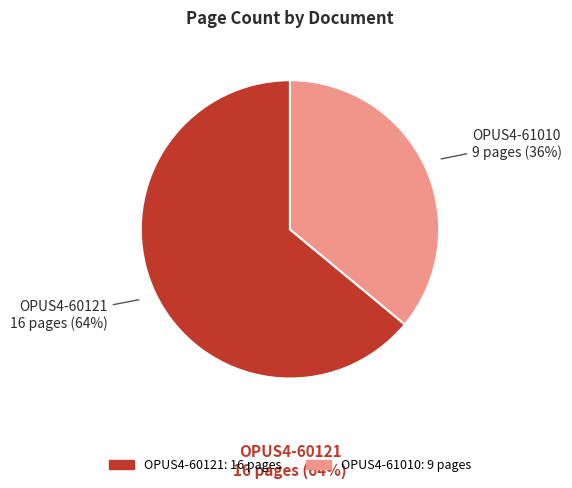

Is OPUS4-60121 the majority of the pie?

Yes